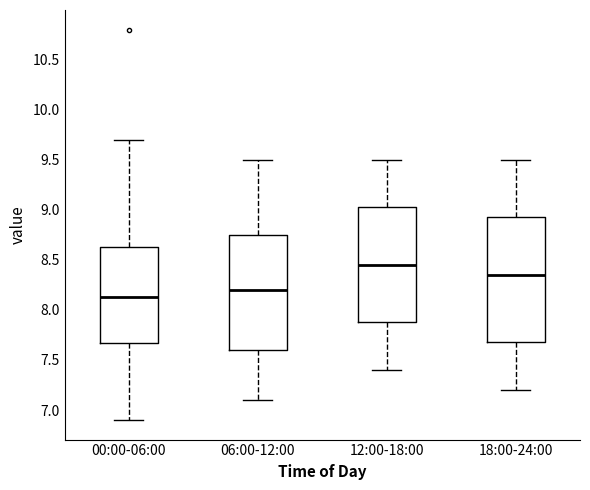

Reading left to right, transcribe this box plot: for each box, give where its median line is, the range the box spans, and where its two whiskers end, as read against the y-axis. The values are not printed on the chart, so give them approximately, as read against the axis.

00:00-06:00: median 8.15, box 7.65 to 8.65, whiskers 6.90 to 9.70
06:00-12:00: median 8.20, box 7.60 to 8.75, whiskers 7.10 to 9.50
12:00-18:00: median 8.45, box 7.90 to 9.05, whiskers 7.40 to 9.50
18:00-24:00: median 8.35, box 7.70 to 8.95, whiskers 7.20 to 9.50